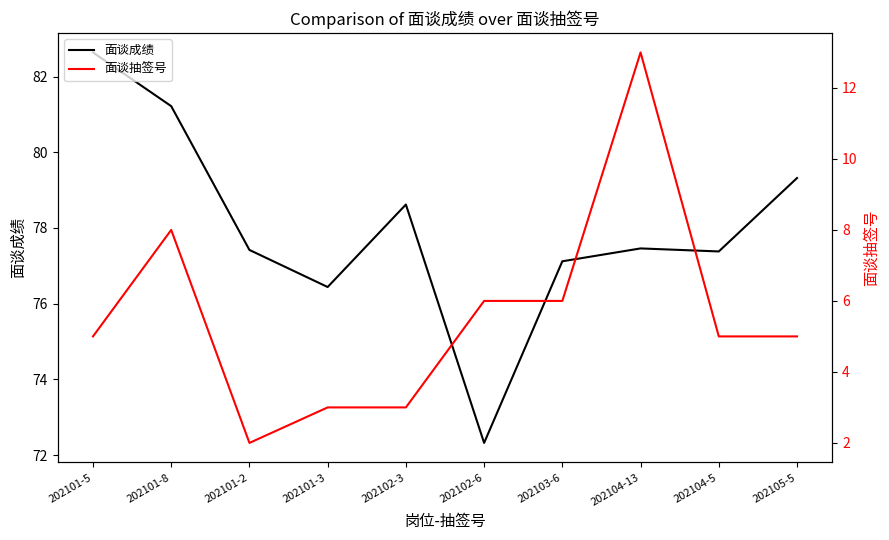

At which label is 面谈抽签号 closest to 7?

202101-8